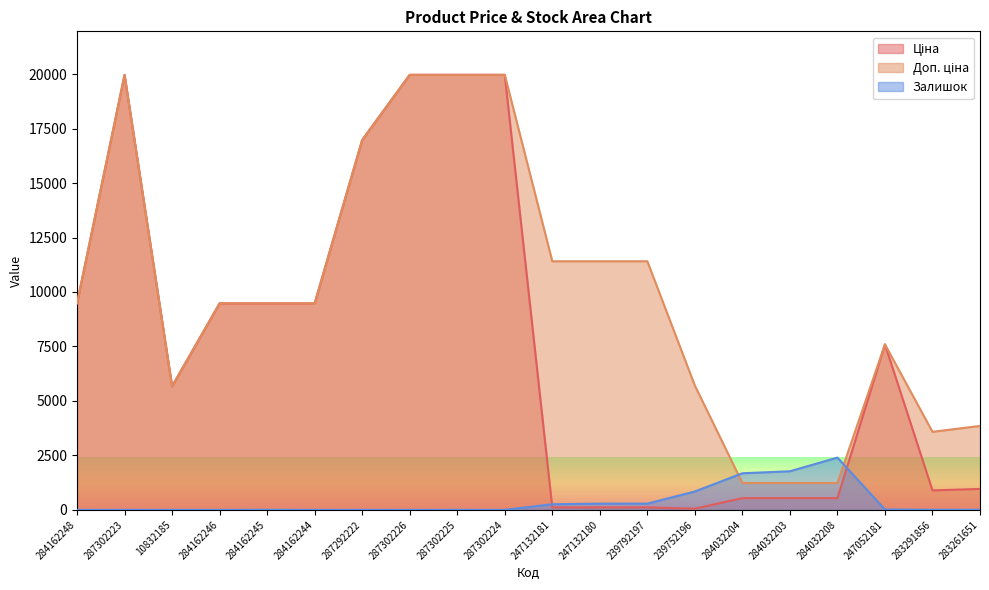

What is the label of the 9th point from the left?

287302225